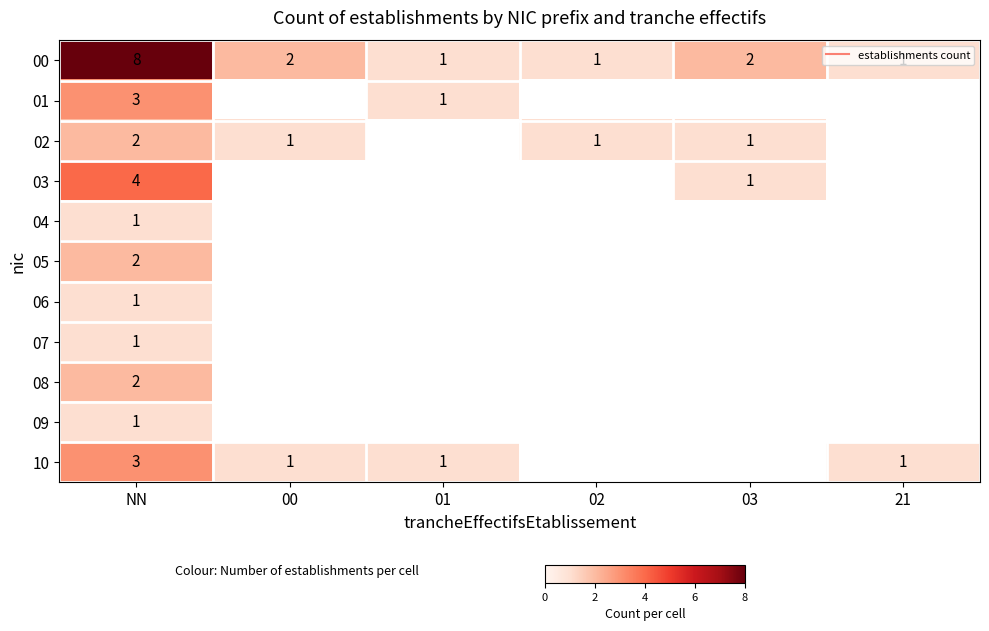

Which series has the largest range (max minus min)?

00